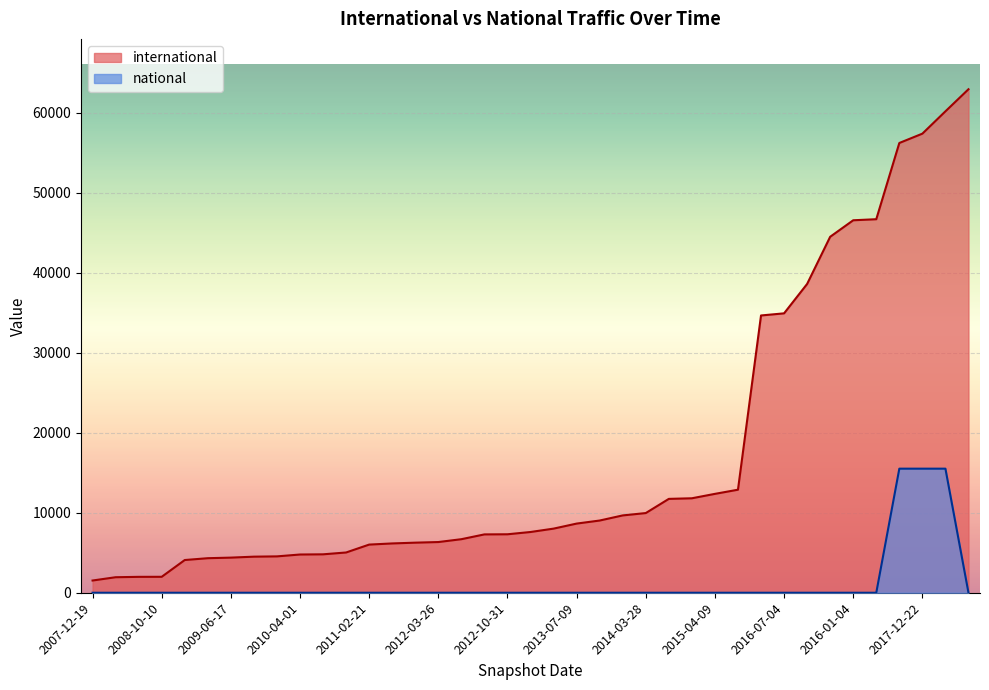

How many values in the international series exceed 7595?

19